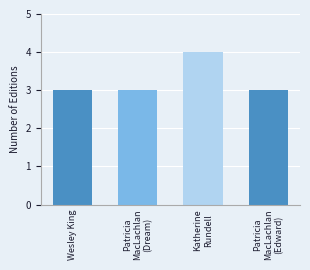

The chart shows a value of 4 at Katherine
Rundell. True or false?

True